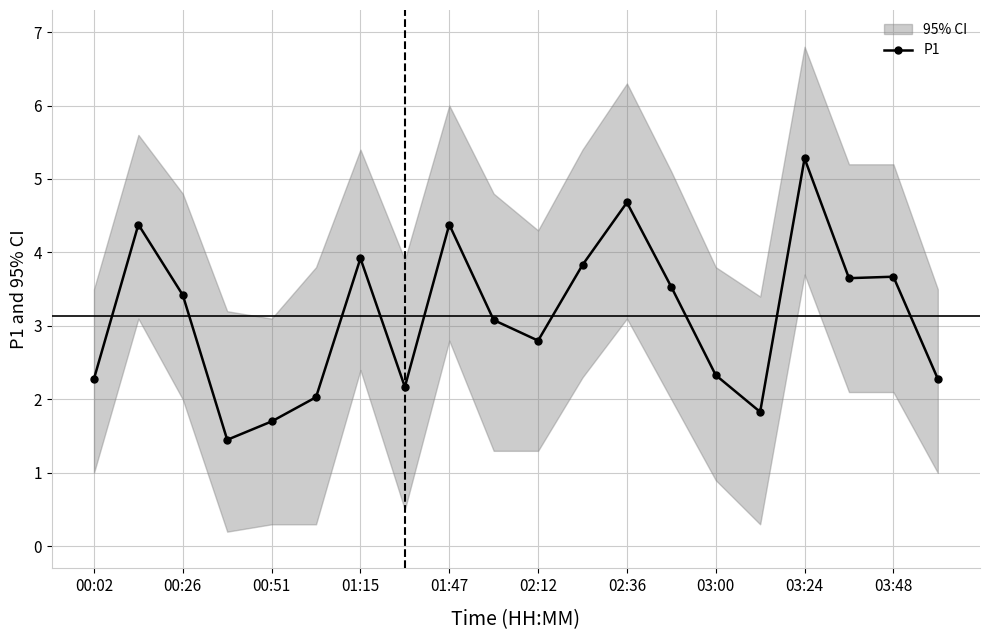

Is it true that P1 equals 5.8 at 03:48?

False